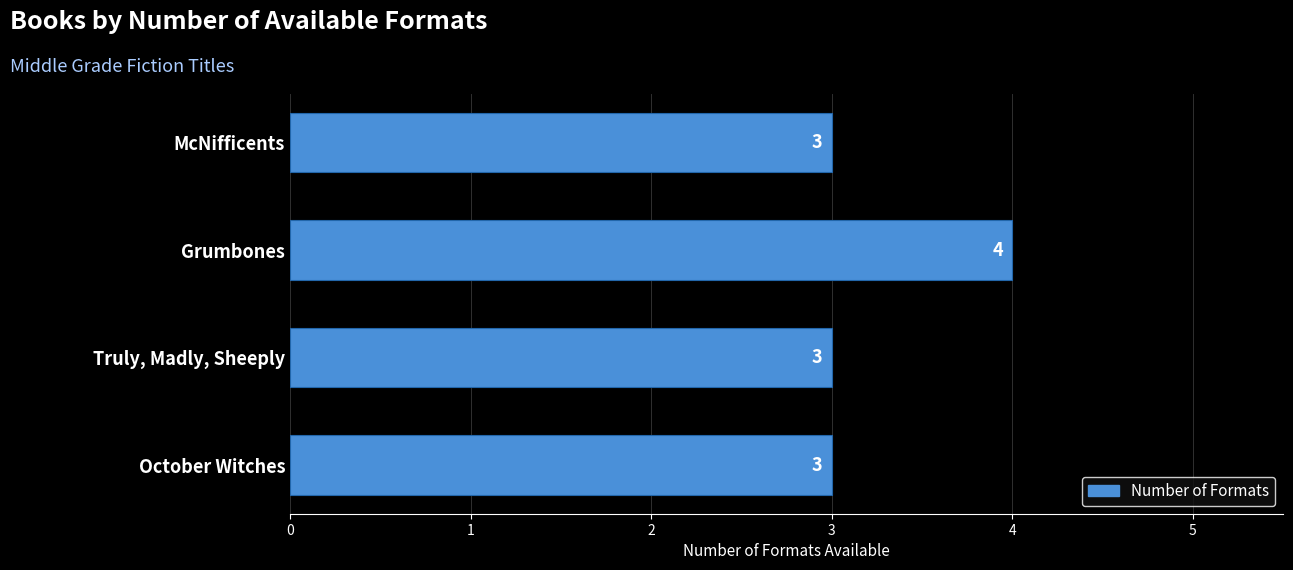

Reading top to bottom, transcribe all the data shown in this chart.

3	4	3	3